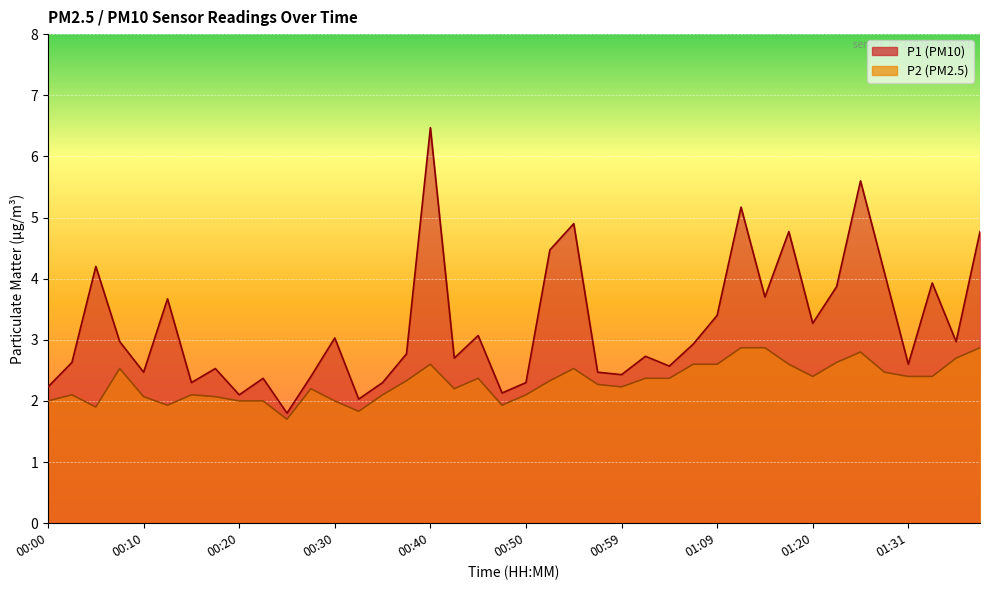

At how many categories does at least one series exceed 5?

3